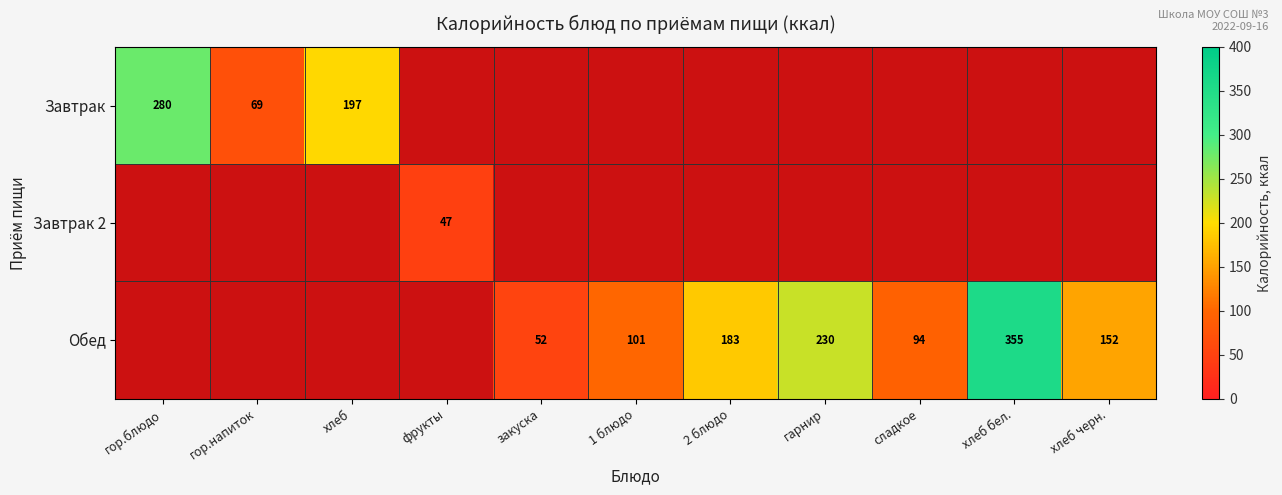

How many distinct data groups are displayed?

3